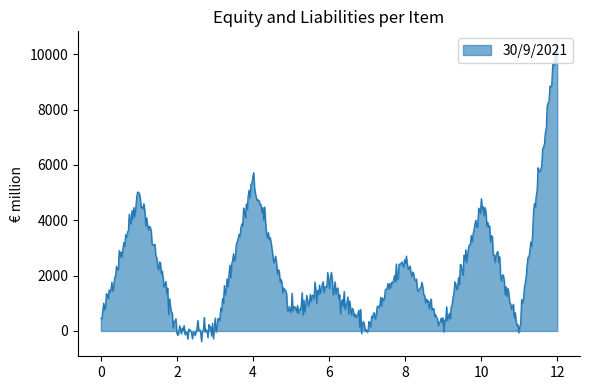

What is the smallest value displayed?

-380.9